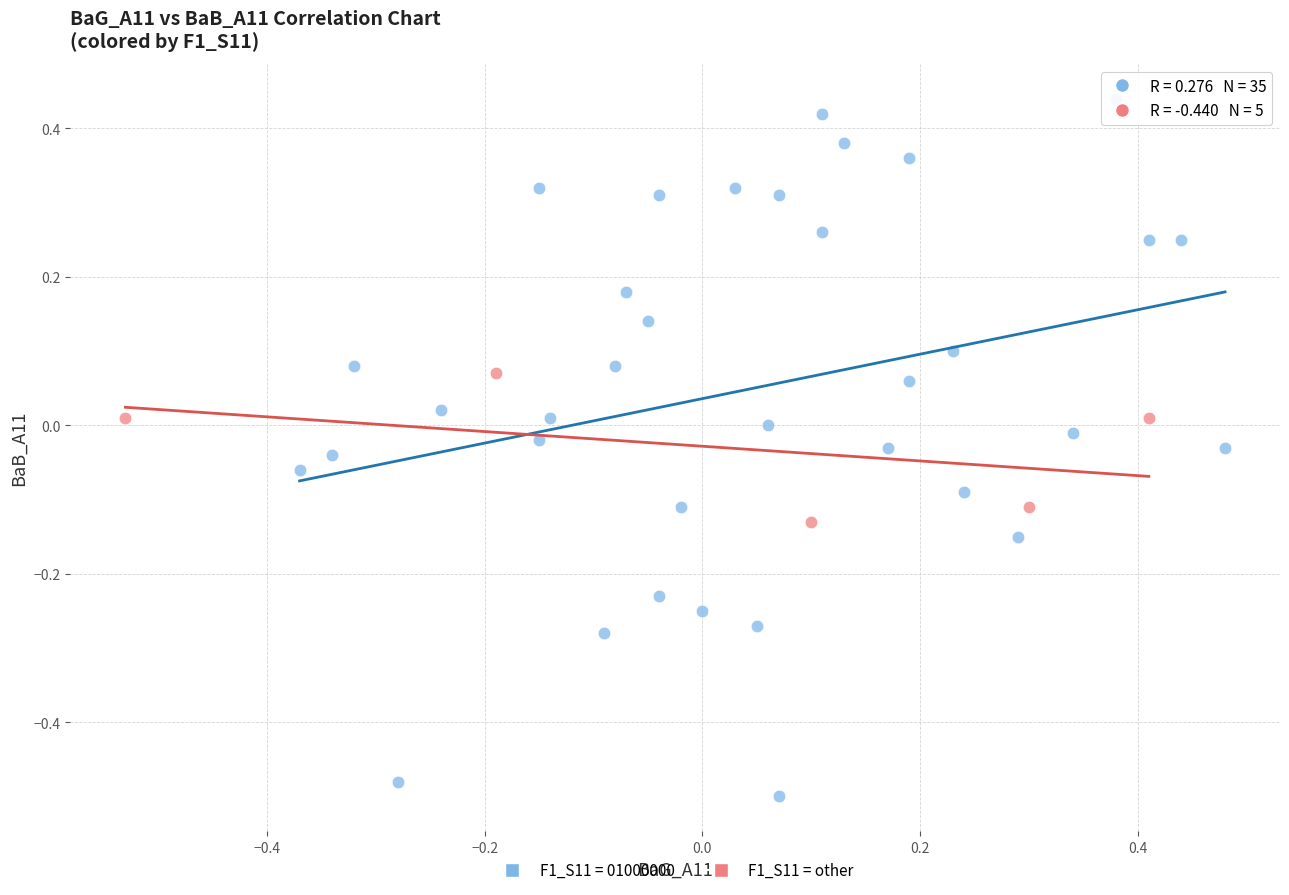

Which series contains the highest Y value?

F1_S11 = 01000000